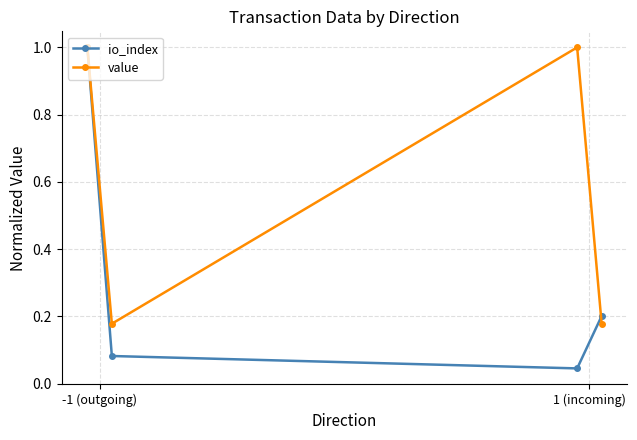

What is the value of the value point at the 3rd from the left?

1.0